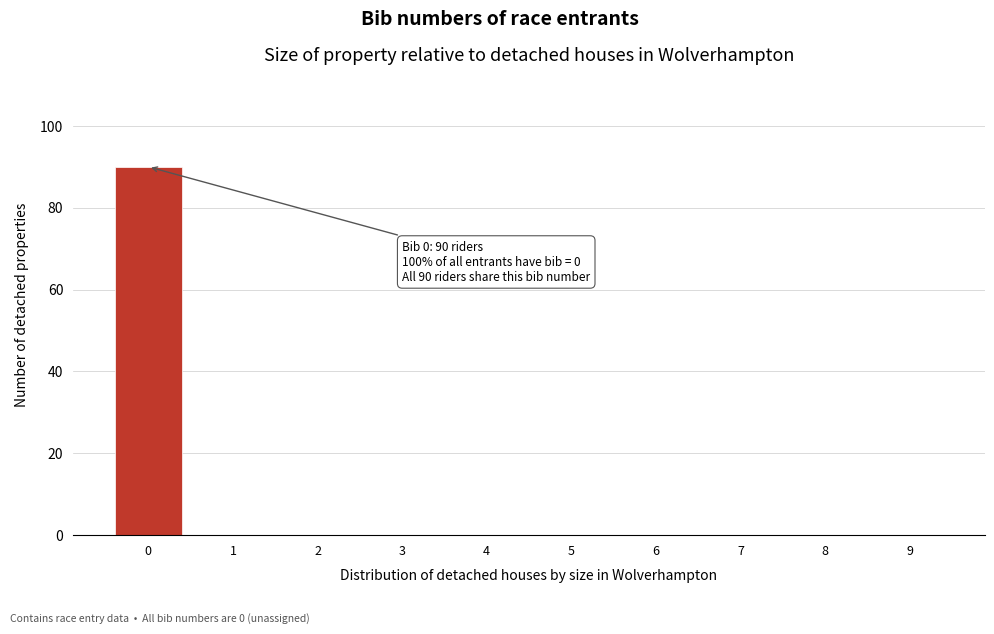

Which range on the x-axis has the tallest bar?

-0.5 to 0.5